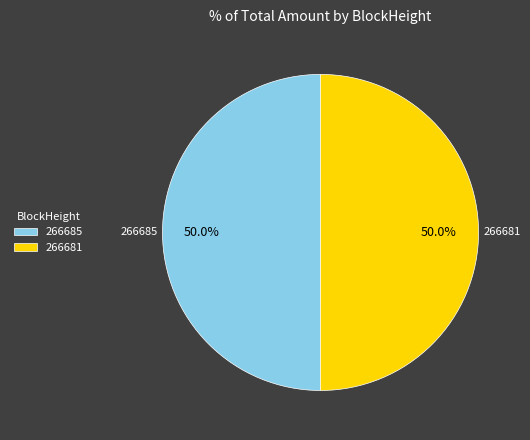

To the nearest percent, what is the difference between the largest and smallest slice percentages?

0%